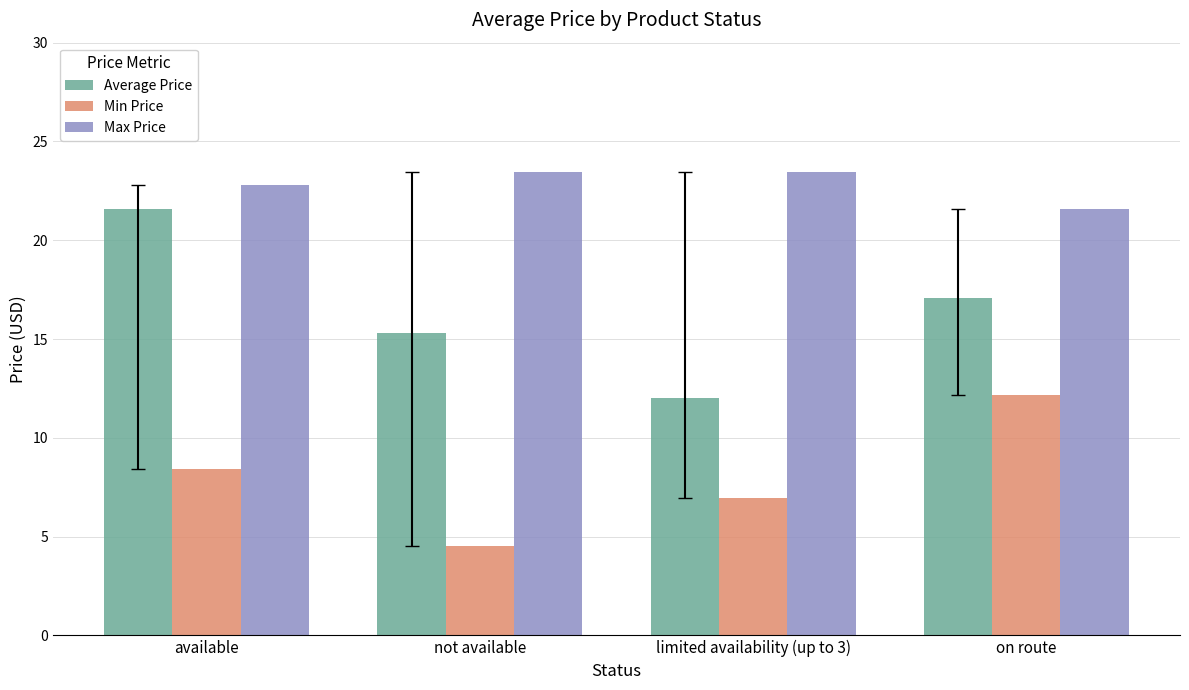

How many series are shown in this chart?

3